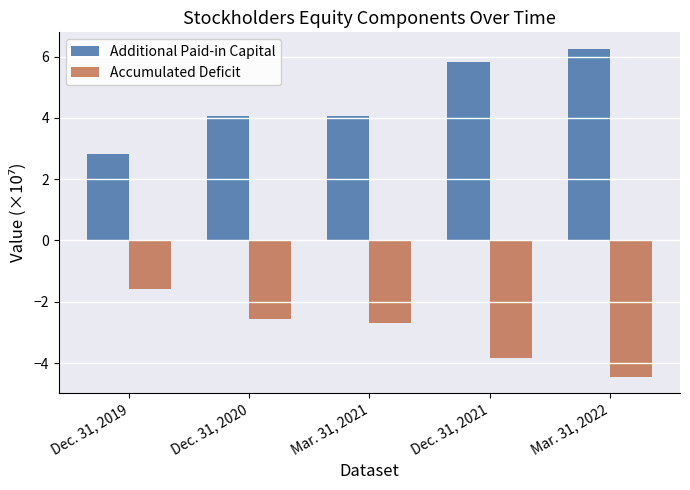

List the labels in order of Accumulated Deficit value, smallest first.

Mar. 31, 2022, Dec. 31, 2021, Mar. 31, 2021, Dec. 31, 2020, Dec. 31, 2019